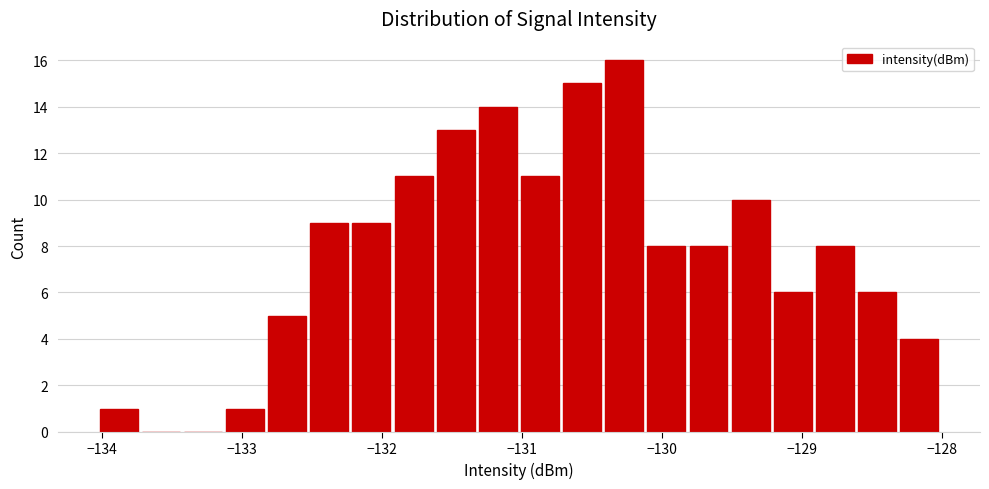

Around what value on the x-axis is the tallest bar? Give the approximate position of its centre, as read against the axis.

-130.3